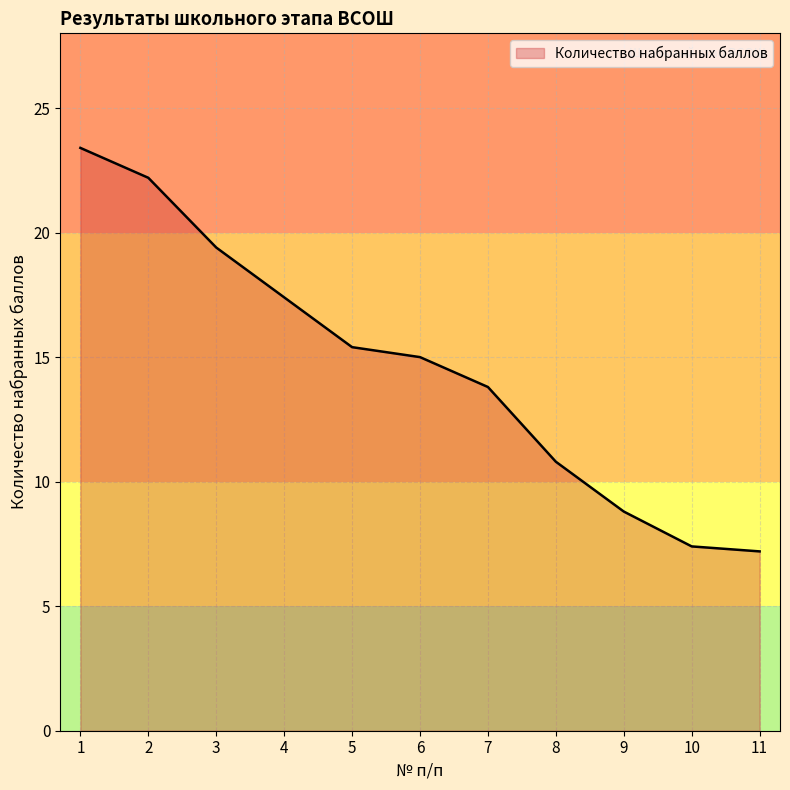

What is the difference between the values at 10 and 6?

7.6